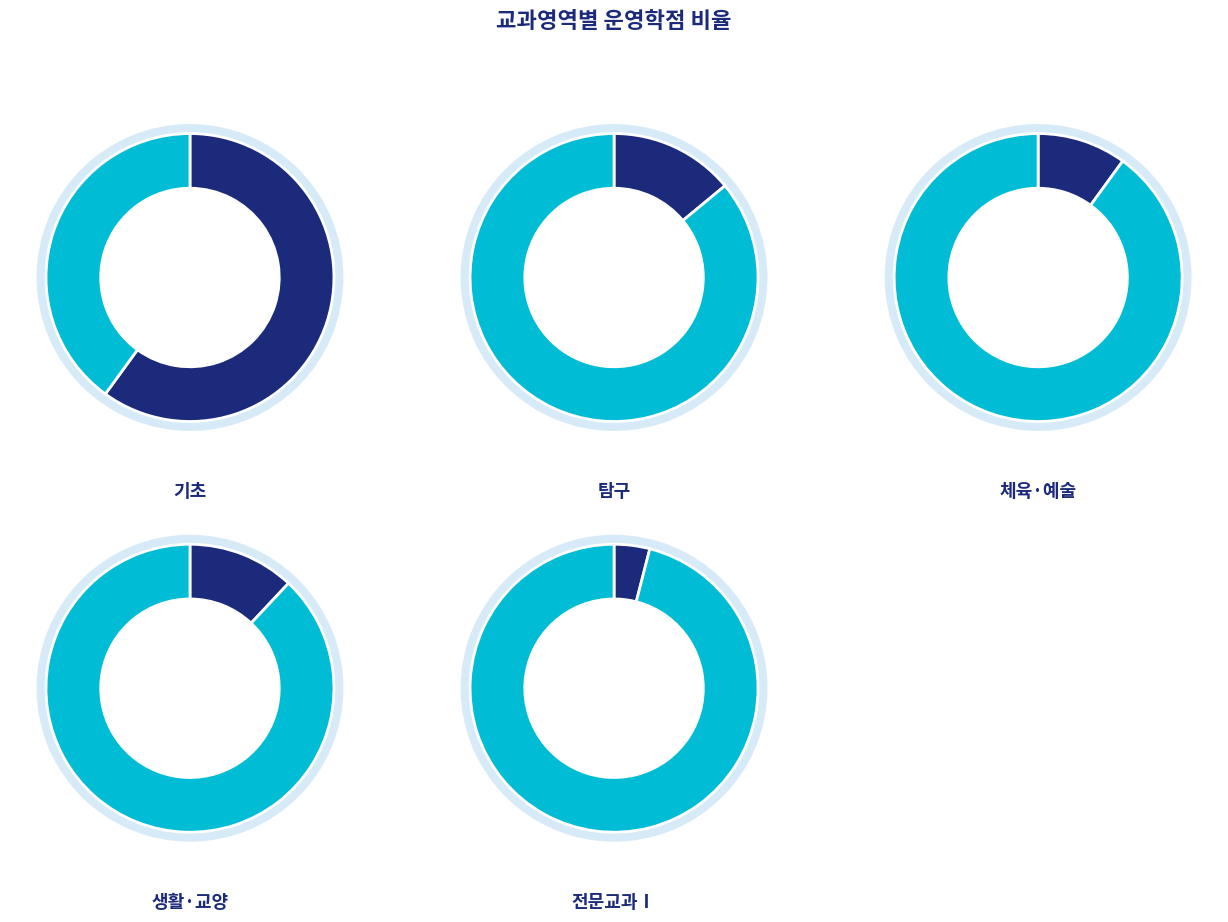

Rank the categories by value from lowest to highest.

전문교과Ⅰ, 체육·예술, 생활·교양, 탐구, 기초